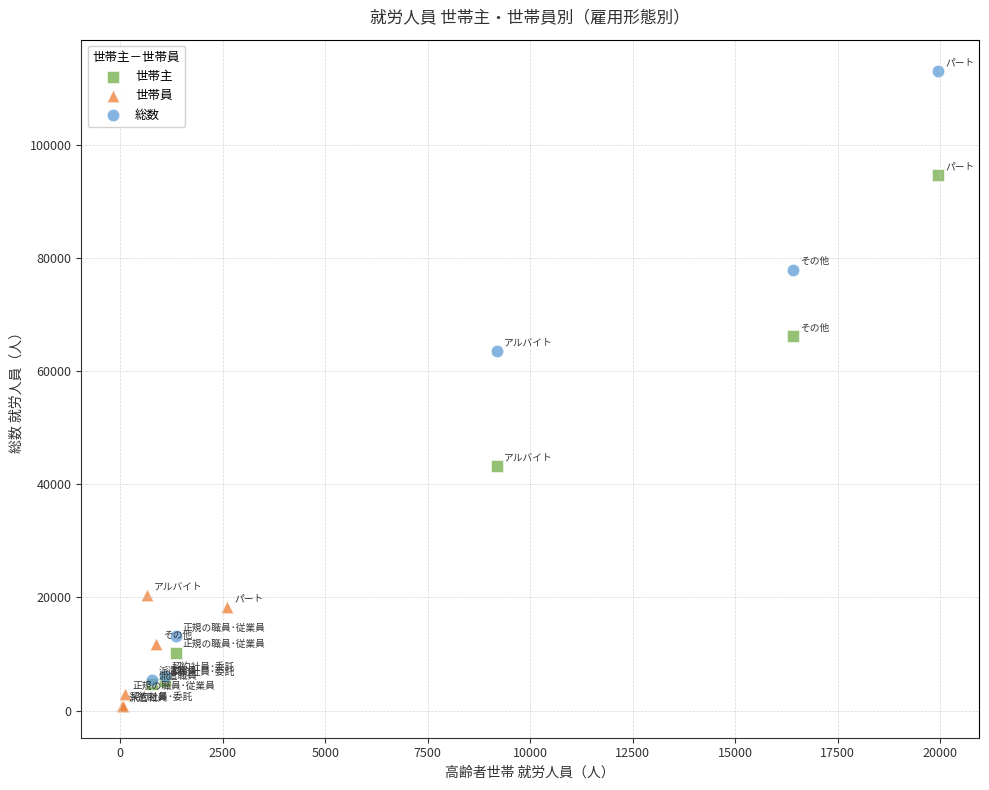

Which series has the largest Y range (max minus min)?

総数